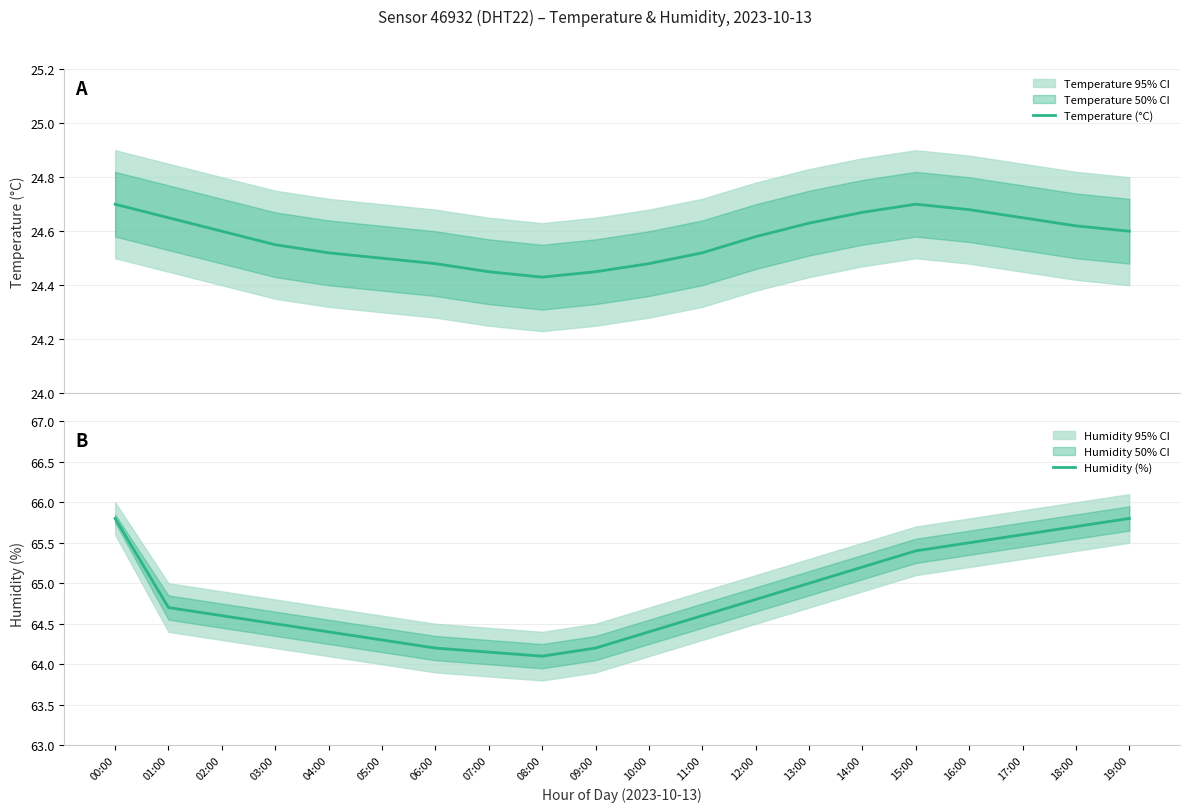

What is the sum of the Humidity (%) values at 06:00 and 17:00?

129.8